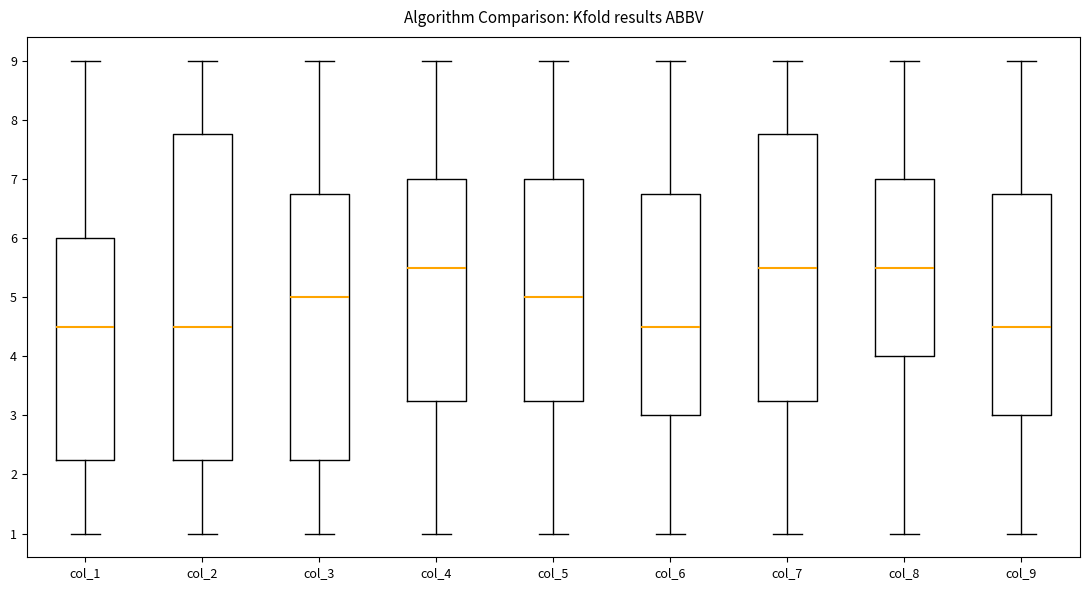

Comparing the boxes themselves (not the whiskers), which one is the tallest?

col_2